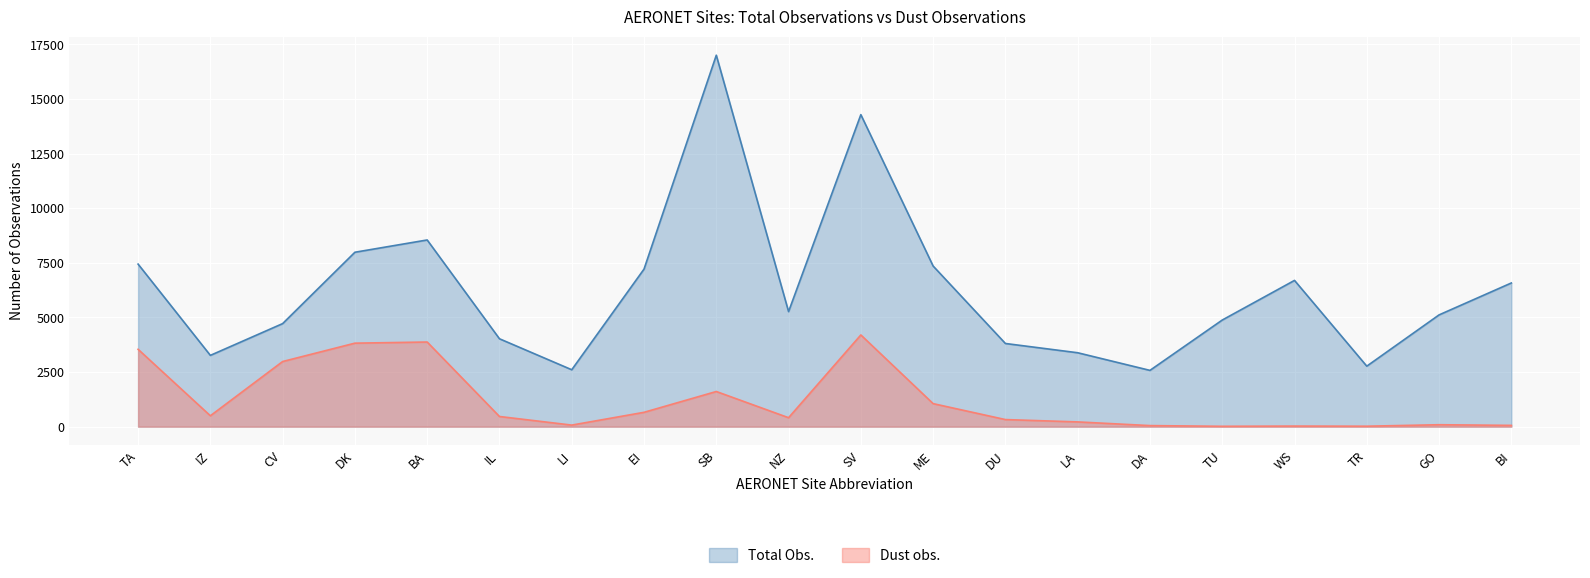

What are all the series names shown in the legend?

Total Obs., Dust obs.